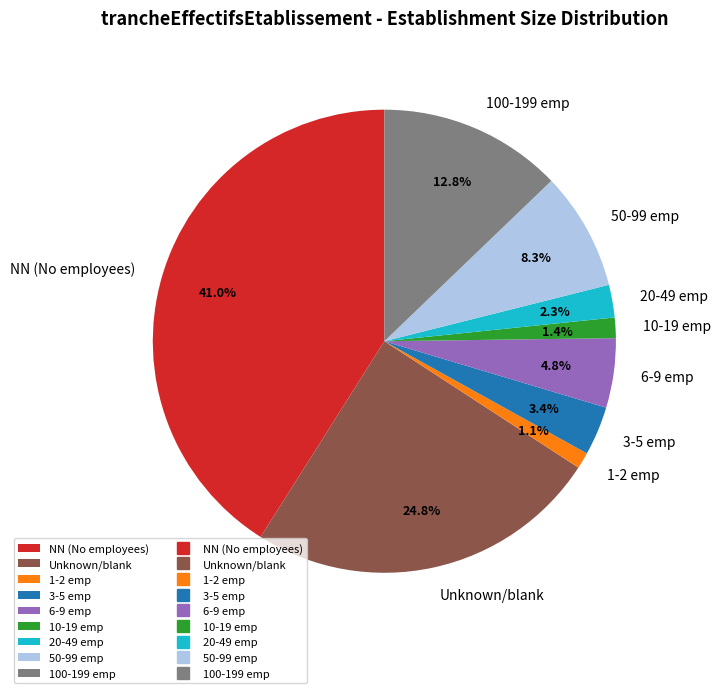

Between 6-9 emp and 100-199 emp, which is larger?

100-199 emp